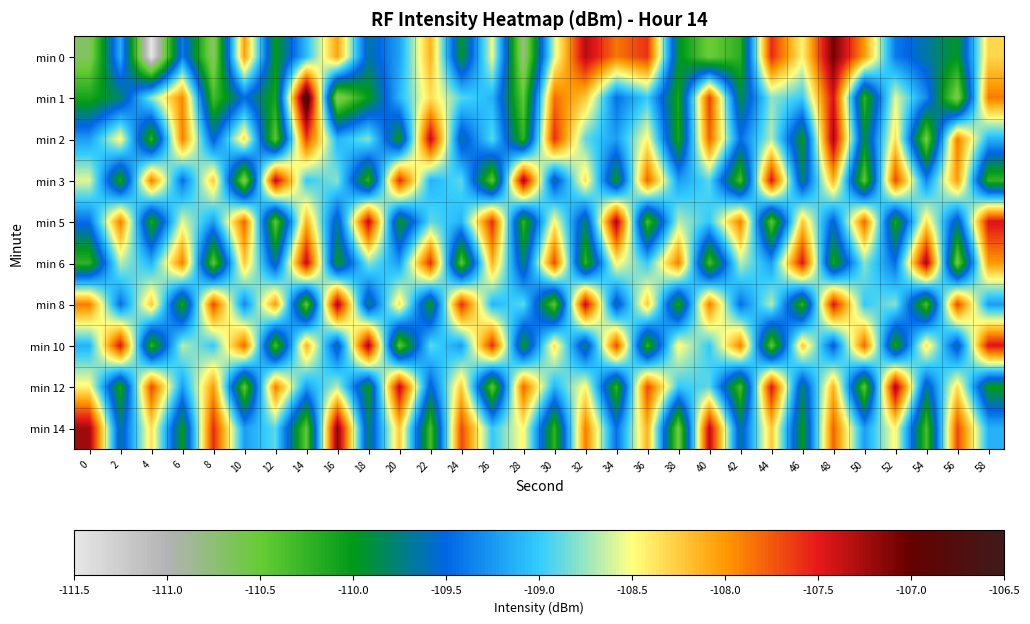

Reading left to right, extract all data points from this chart.

min 0: 0=-110.7	2=-109.1	4=-111.5	6=-109.4	8=-110.7	10=-108.0	12=-110.0	14=-109.1	16=-108.1	18=-109.7	20=-109.2	22=-108.1	24=-110.0	26=-108.5	28=-110.8	30=-108.6	32=-107.3	34=-107.9	36=-107.6	38=-109.9	40=-110.5	42=-110.2	44=-107.6	46=-108.5	48=-107.1	50=-108.0	52=-109.4	54=-109.7	56=-110.0	58=-108.3
min 1: 0=-110.1	2=-109.8	4=-108.8	6=-107.9	8=-110.3	10=-109.5	12=-110.1	14=-106.7	16=-110.7	18=-110.0	20=-109.1	22=-108.3	24=-108.9	26=-109.1	28=-110.5	30=-107.8	32=-108.2	34=-109.4	36=-109.0	38=-110.1	40=-107.7	42=-109.9	44=-108.8	46=-109.0	48=-107.4	50=-110.2	52=-108.6	54=-109.3	56=-110.7	58=-107.9
min 2: 0=-109.2	2=-108.5	4=-110.2	6=-107.9	8=-109.6	10=-108.3	12=-110.5	14=-107.7	16=-109.1	18=-108.8	20=-110.0	22=-107.3	24=-109.7	26=-108.9	28=-110.2	30=-107.6	32=-108.9	34=-109.2	36=-108.5	38=-110.1	40=-107.8	42=-109.5	44=-108.7	46=-110.0	48=-107.2	50=-109.9	52=-108.3	54=-110.6	56=-107.9	58=-109.1
min 3: 0=-108.6	2=-110.1	4=-107.9	6=-109.5	8=-108.2	10=-110.7	12=-107.3	14=-109.0	16=-108.8	18=-110.2	20=-107.6	22=-109.1	24=-108.9	26=-110.5	28=-107.2	30=-109.7	32=-108.3	34=-110.0	36=-107.8	38=-109.2	40=-108.9	42=-110.3	44=-107.5	46=-109.8	48=-108.1	50=-110.5	52=-107.7	54=-109.3	56=-108.0	58=-110.2
min 5: 0=-109.5	2=-107.9	4=-110.1	6=-108.6	8=-109.2	10=-107.8	12=-110.5	14=-108.1	16=-109.7	18=-107.3	20=-110.0	22=-108.9	24=-109.1	26=-107.6	28=-110.2	30=-108.5	32=-109.8	34=-107.2	36=-110.3	38=-108.7	40=-109.0	42=-107.9	44=-110.5	46=-108.2	48=-109.6	50=-107.8	52=-110.1	54=-108.3	56=-109.7	58=-107.5
min 6: 0=-110.2	2=-108.7	4=-109.1	6=-107.9	8=-110.5	10=-108.2	12=-109.7	14=-107.3	16=-110.0	18=-108.8	20=-109.2	22=-107.6	24=-110.5	26=-108.1	28=-109.8	30=-107.7	32=-110.2	34=-108.5	36=-109.0	38=-107.9	40=-110.3	42=-108.7	44=-109.2	46=-107.5	48=-110.1	50=-108.8	52=-109.5	54=-107.2	56=-110.6	58=-108.0
min 8: 0=-107.9	2=-109.5	4=-108.2	6=-110.1	8=-107.7	10=-109.3	12=-108.0	14=-110.5	16=-107.2	18=-109.8	20=-108.3	22=-110.0	24=-107.6	26=-109.1	28=-108.9	30=-110.5	32=-107.3	34=-109.7	36=-108.2	38=-110.1	40=-107.9	42=-109.5	44=-108.7	46=-110.2	48=-107.5	50=-109.0	52=-108.8	54=-110.3	56=-107.7	58=-109.2
min 10: 0=-109.1	2=-107.5	4=-110.2	6=-108.7	8=-109.0	10=-107.8	12=-110.3	14=-108.1	16=-109.7	18=-107.2	20=-110.5	22=-108.9	24=-109.2	26=-107.6	28=-110.0	30=-108.3	32=-109.8	34=-107.7	36=-110.2	38=-108.5	40=-109.0	42=-107.9	44=-110.5	46=-108.2	48=-109.6	50=-107.8	52=-110.1	54=-108.3	56=-109.7	58=-107.5
min 12: 0=-108.5	2=-110.1	4=-107.7	6=-109.2	8=-108.0	10=-110.5	12=-107.9	14=-109.2	16=-108.7	18=-110.0	20=-107.3	22=-109.6	24=-108.2	26=-110.5	28=-107.8	30=-109.1	32=-108.5	34=-110.2	36=-107.7	38=-109.0	40=-108.9	42=-110.3	44=-107.5	46=-109.8	48=-108.1	50=-110.5	52=-107.2	54=-109.7	56=-108.3	58=-110.0
min 14: 0=-107.2	2=-109.7	4=-108.3	6=-110.0	8=-107.6	10=-109.2	12=-108.9	14=-110.5	16=-107.1	18=-109.8	20=-108.2	22=-110.3	24=-107.7	26=-109.0	28=-108.5	30=-110.2	32=-107.9	34=-109.5	36=-108.1	38=-110.6	40=-107.3	42=-109.7	44=-108.2	46=-110.0	48=-107.8	50=-109.2	52=-108.5	54=-110.3	56=-107.7	58=-109.1